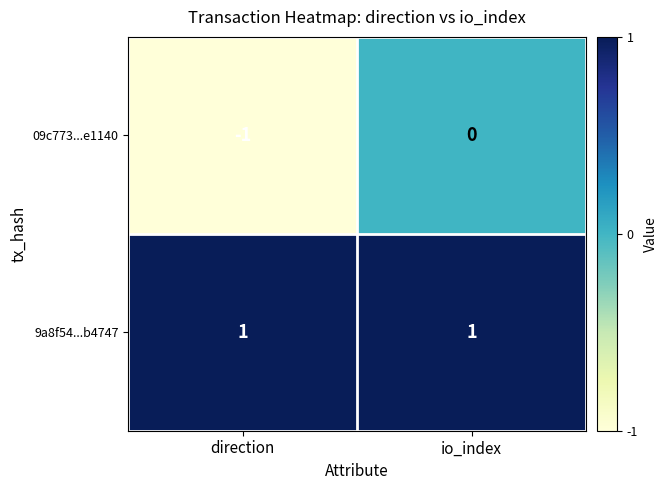

Which series has the largest range (max minus min)?

09c773...e1140